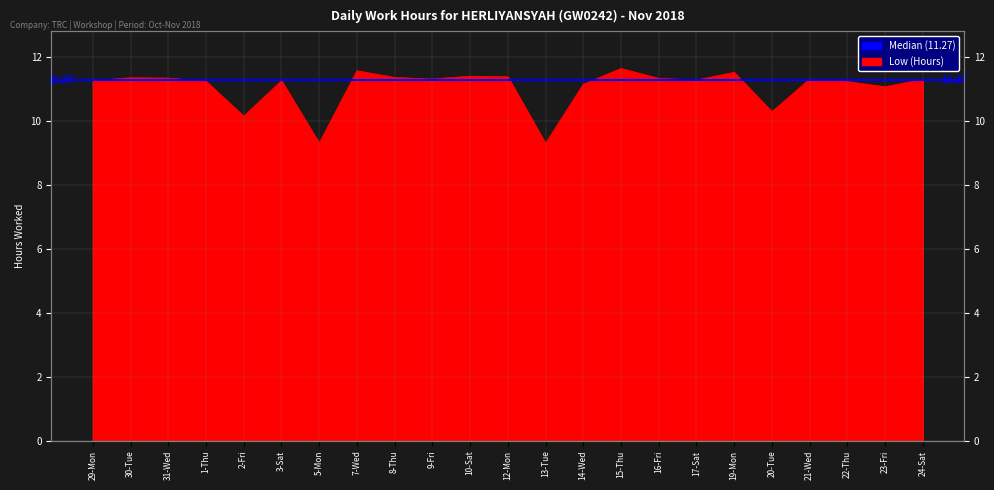

The chart shows a value of 11.2 at 29-Mon. True or false?

True